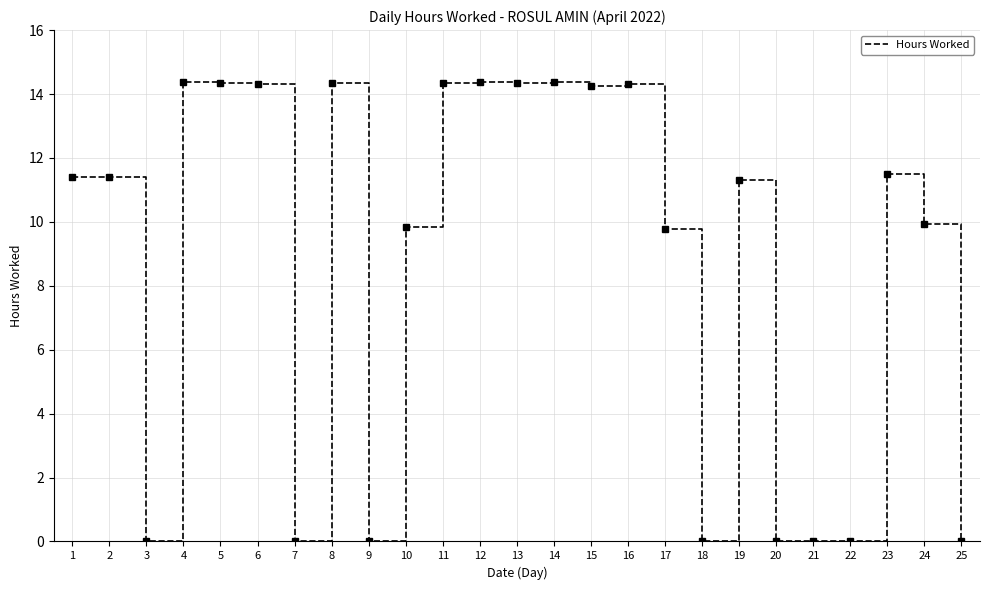

Count the number of data series in this chart.

1